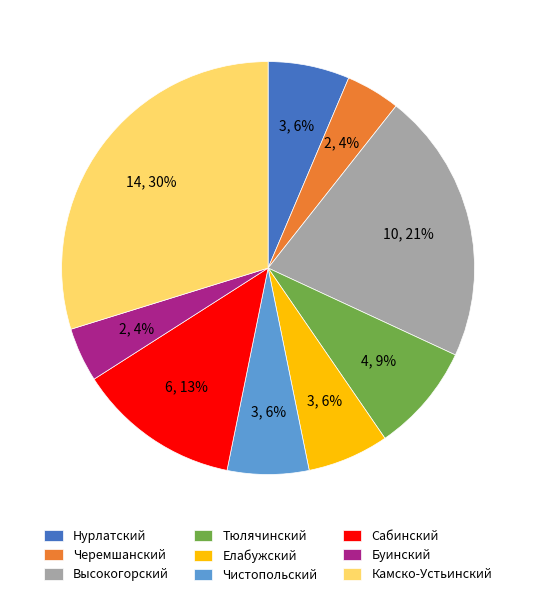

Which has a higher value, Тюлячинский or Нурлатский?

Тюлячинский